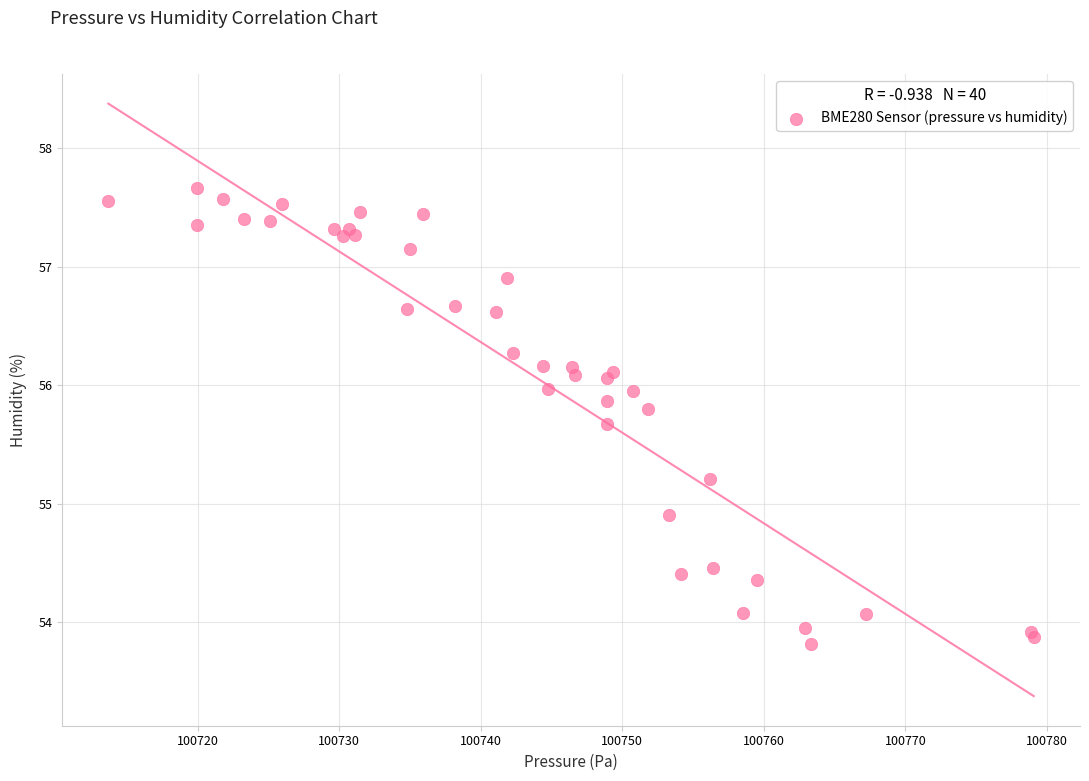

What Y value in the scatter plot is closest to 55?

54.9